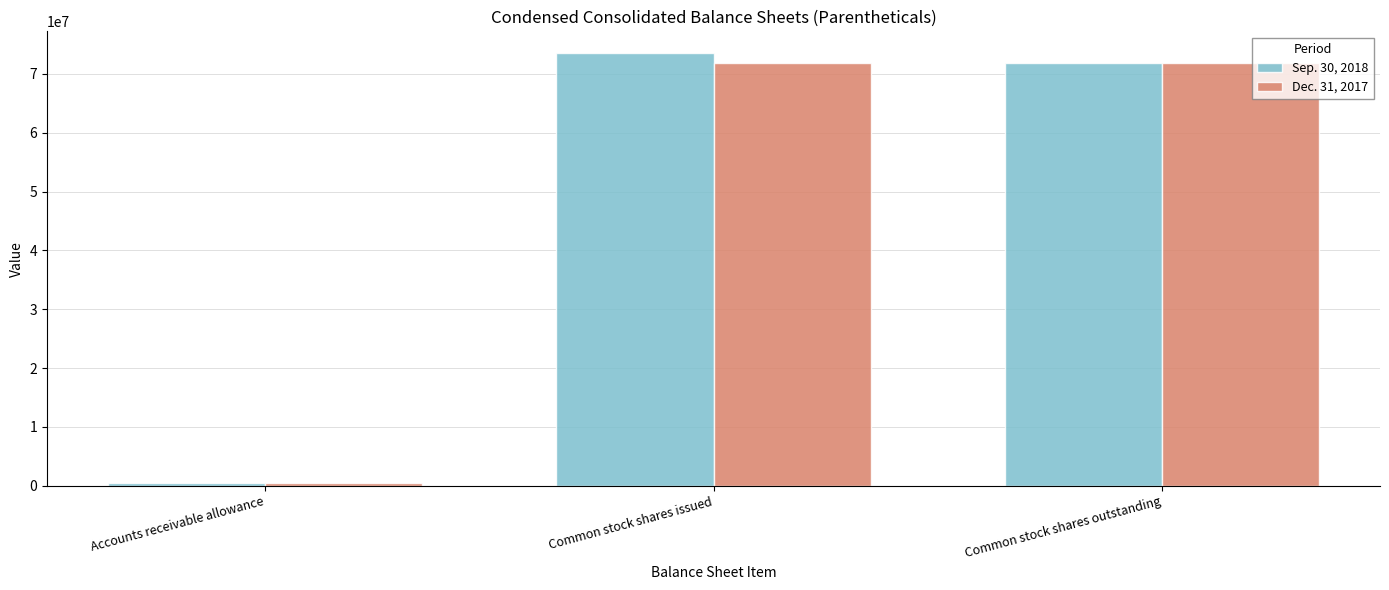

What are all the series names shown in the legend?

Sep. 30, 2018, Dec. 31, 2017